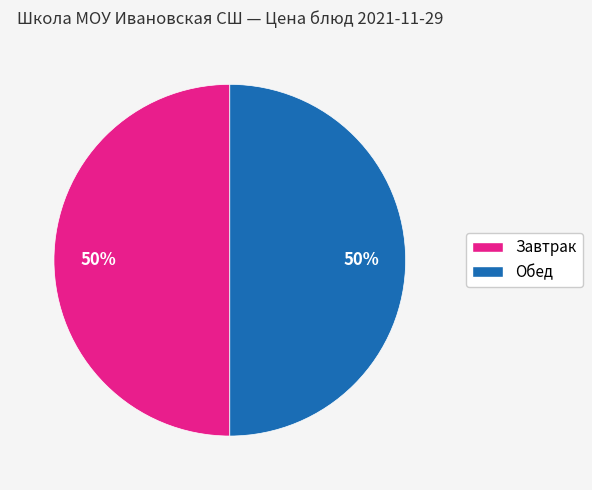

Count the number of slices in the pie.

2